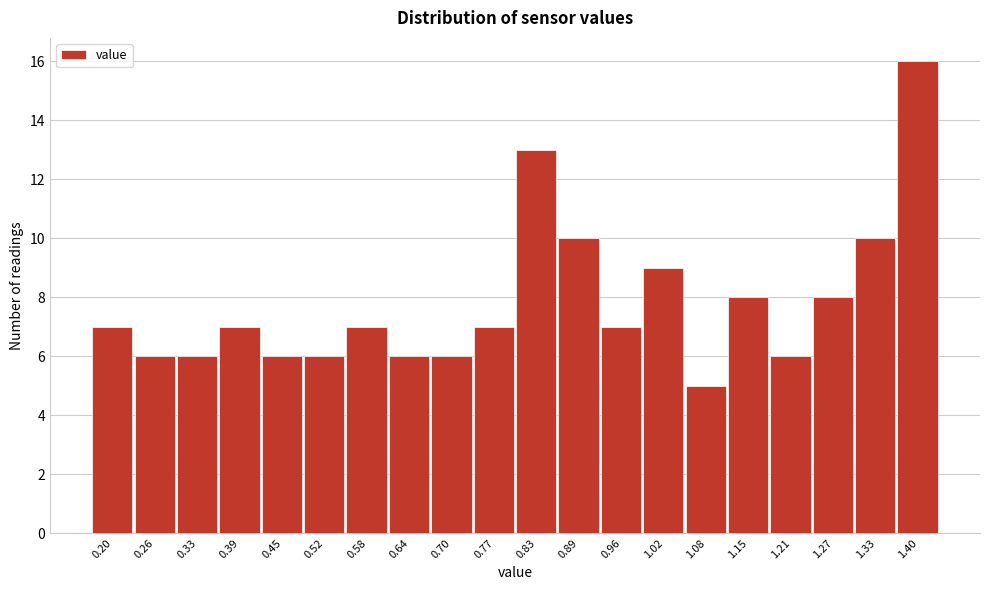

Reading right to left, what are all the values shown in this chart?

16	10	8	6	8	5	9	7	10	13	7	6	6	7	6	6	7	6	6	7